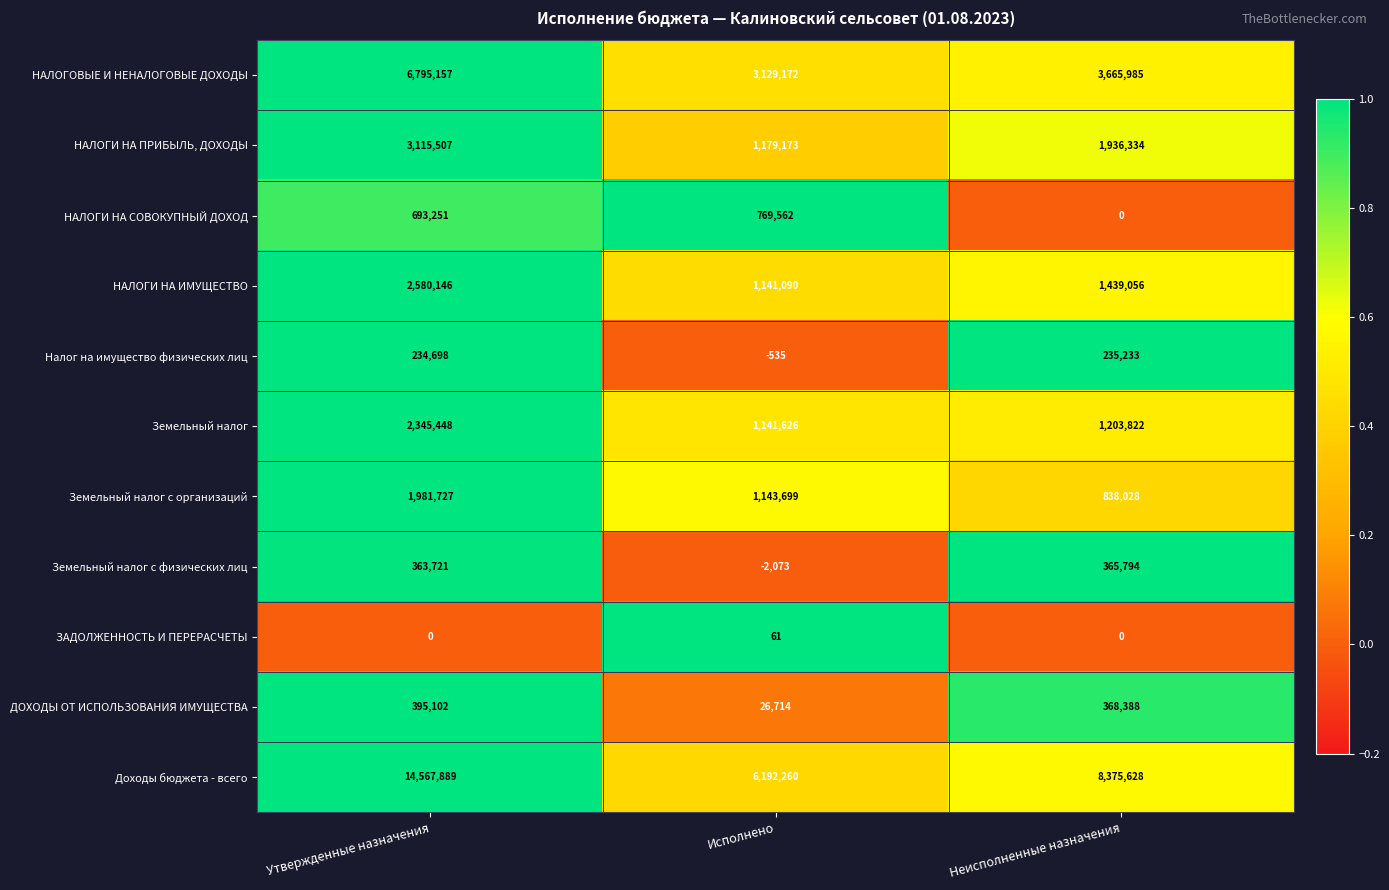

Rank the series by their maximum value, from lowest to highest.

ЗАДОЛЖЕННОСТЬ И ПЕРЕРАСЧЕТЫ, Налог на имущество физических лиц, Земельный налог с физических лиц, ДОХОДЫ ОТ ИСПОЛЬЗОВАНИЯ ИМУЩЕСТВА, НАЛОГИ НА СОВОКУПНЫЙ ДОХОД, Земельный налог с организаций, Земельный налог, НАЛОГИ НА ИМУЩЕСТВО, НАЛОГИ НА ПРИБЫЛЬ, ДОХОДЫ, НАЛОГОВЫЕ И НЕНАЛОГОВЫЕ ДОХОДЫ, Доходы бюджета - всего